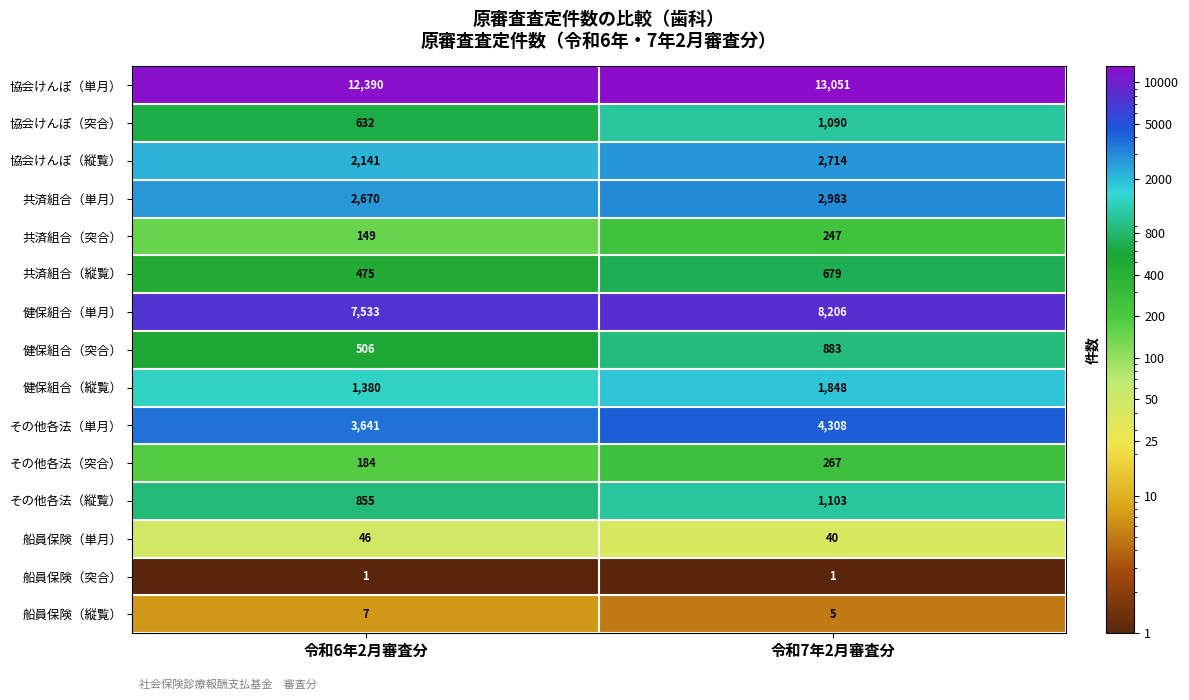

What is the difference between the その他各法（単月） values at 令和7年2月審査分 and 令和6年2月審査分?

667